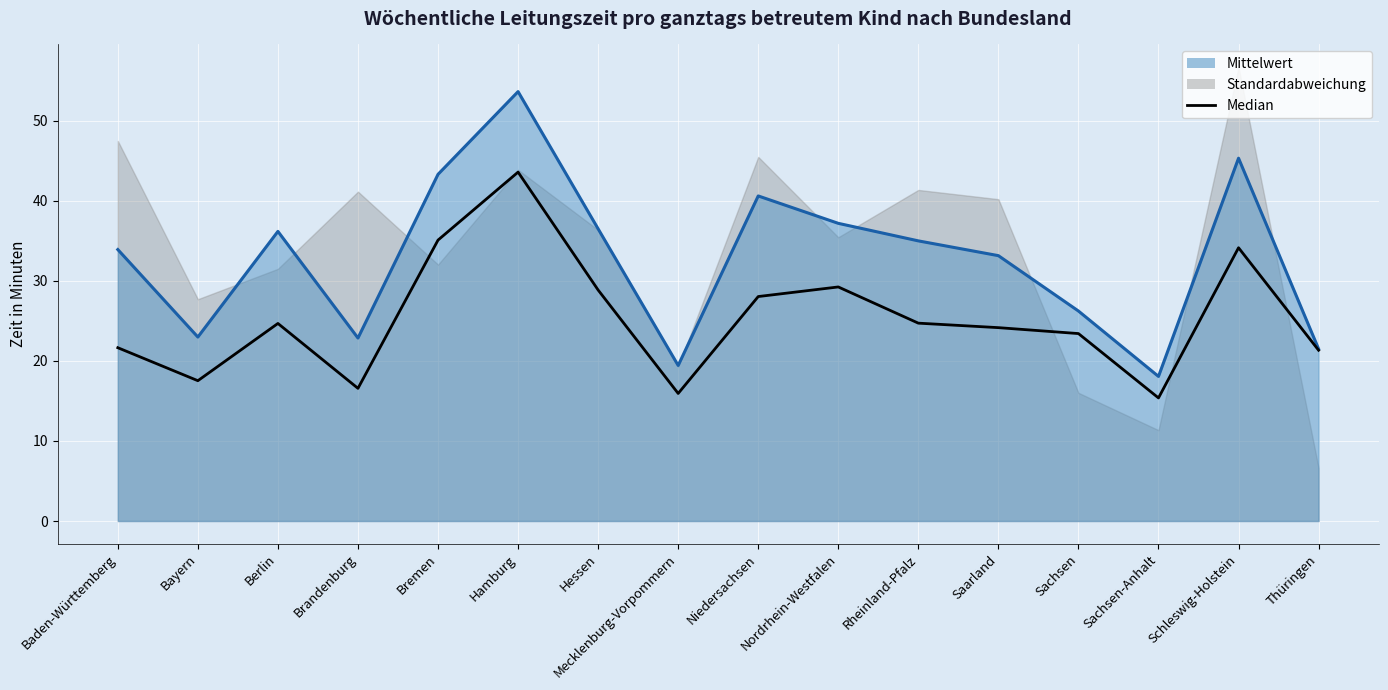

At which category does the data reach its first local peak?

Berlin